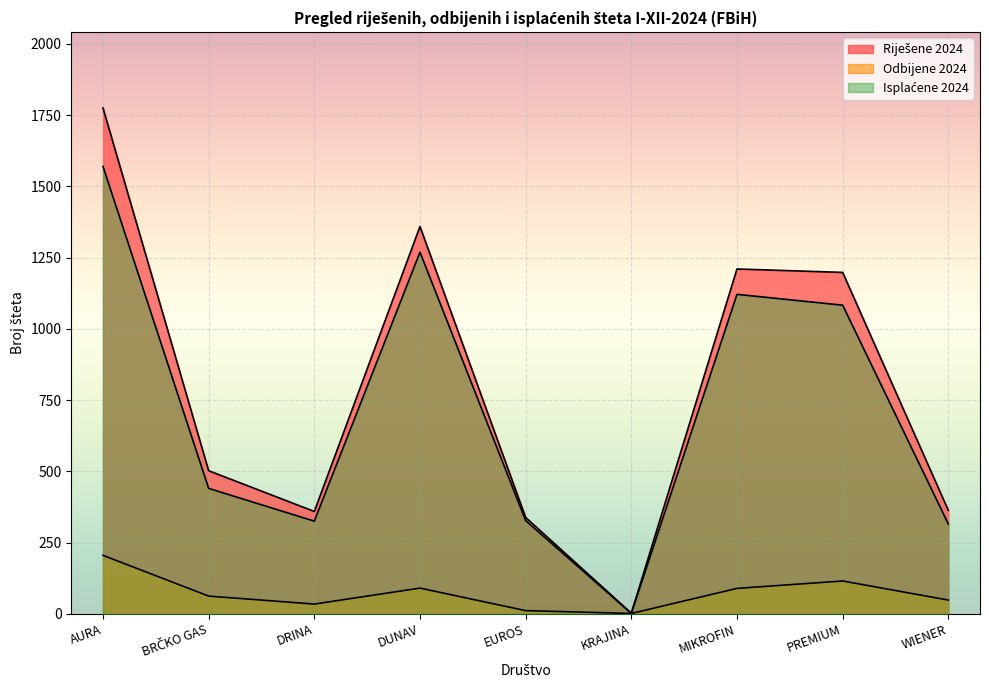

How many categories are shown in the chart?

9